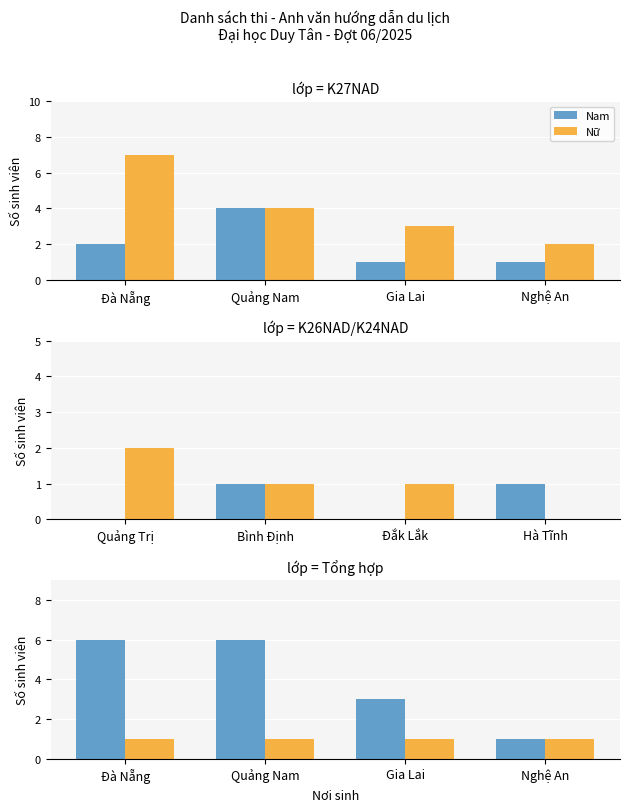

Where does the Nữ series first go above 1?

Quảng Trị